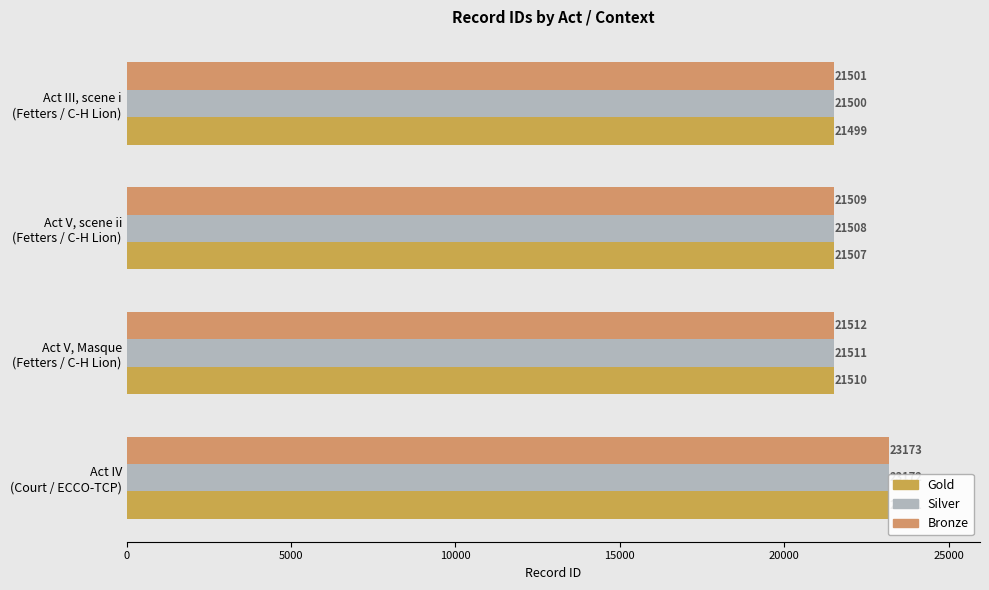

Is it true that Bronze equals 21512 at Act V, Masque (Fetters / C-H Lion)?

True